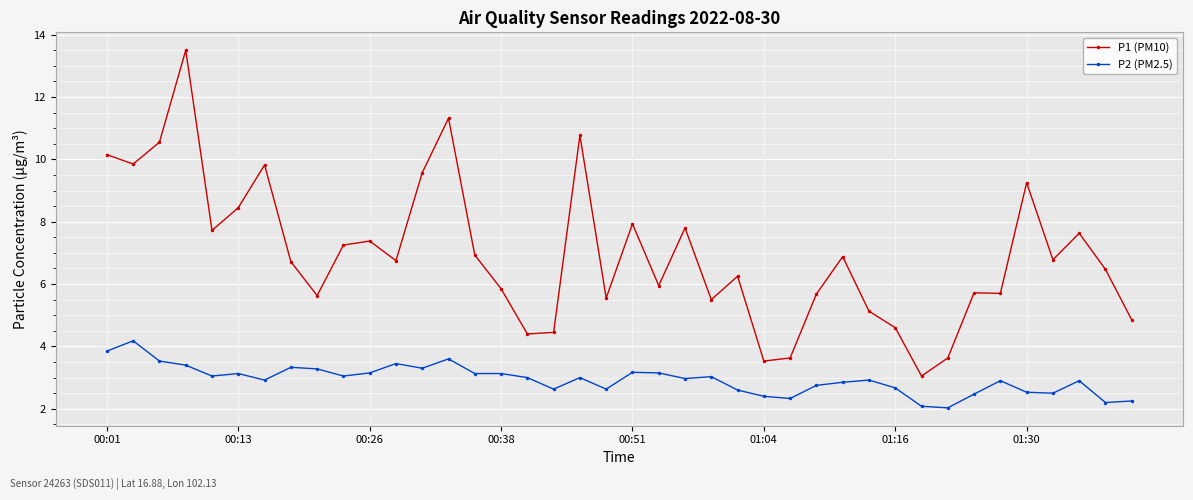

Which series has the largest range (max minus min)?

P1 (PM10)